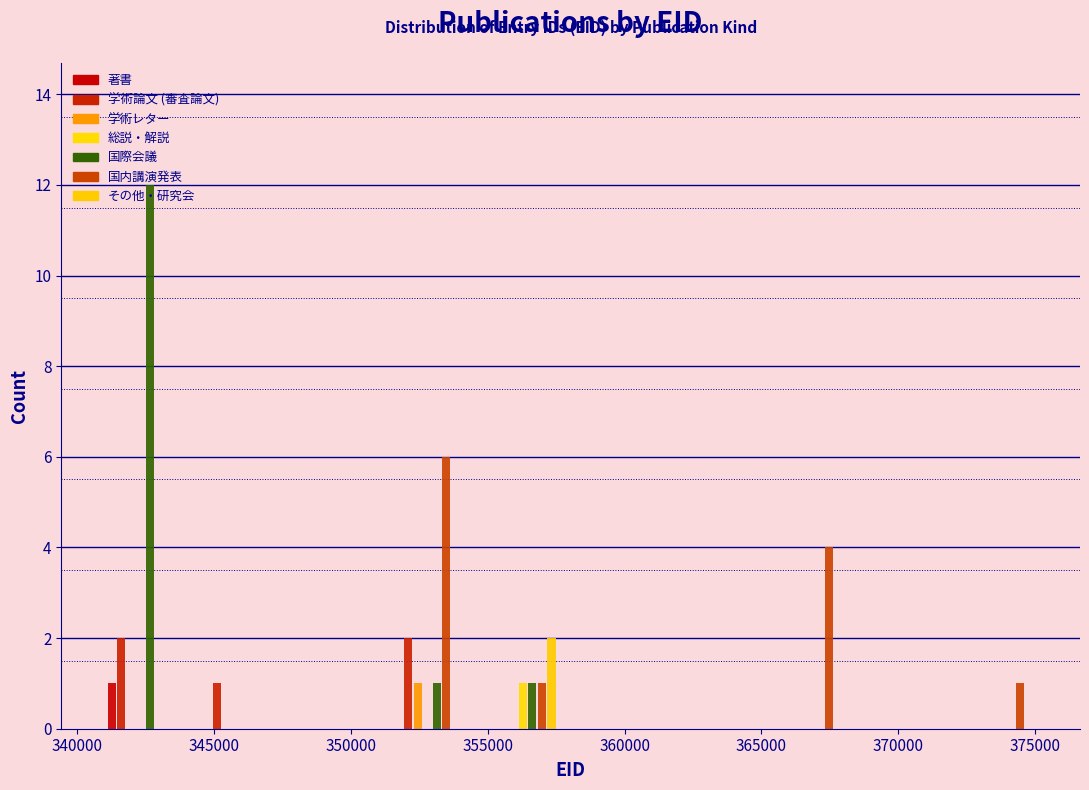

Reading left to right, list every range on the x-axis with the height of the bar of each series over it. Neither the bar edges nor the heights are printed on the chart, so give them approximately, as read against the axes.

340500 to 344000: 著書=1	学術論文 (審査論文)=2	学術レター=0	総説・解説=0	国際会議=12	国内講演発表=0	その他・研究会=0
344000 to 347500: 著書=0	学術論文 (審査論文)=1	学術レター=0	総説・解説=0	国際会議=0	国内講演発表=0	その他・研究会=0
347500 to 351000: 著書=0	学術論文 (審査論文)=0	学術レター=0	総説・解説=0	国際会議=0	国内講演発表=0	その他・研究会=0
351000 to 354500: 著書=0	学術論文 (審査論文)=2	学術レター=1	総説・解説=0	国際会議=1	国内講演発表=6	その他・研究会=0
354500 to 358000: 著書=0	学術論文 (審査論文)=0	学術レター=0	総説・解説=1	国際会議=1	国内講演発表=1	その他・研究会=2
358000 to 361500: 著書=0	学術論文 (審査論文)=0	学術レター=0	総説・解説=0	国際会議=0	国内講演発表=0	その他・研究会=0
361500 to 365000: 著書=0	学術論文 (審査論文)=0	学術レター=0	総説・解説=0	国際会議=0	国内講演発表=0	その他・研究会=0
365000 to 368500: 著書=0	学術論文 (審査論文)=0	学術レター=0	総説・解説=0	国際会議=0	国内講演発表=4	その他・研究会=0
368500 to 372000: 著書=0	学術論文 (審査論文)=0	学術レター=0	総説・解説=0	国際会議=0	国内講演発表=0	その他・研究会=0
372000 to 375500: 著書=0	学術論文 (審査論文)=0	学術レター=0	総説・解説=0	国際会議=0	国内講演発表=1	その他・研究会=0